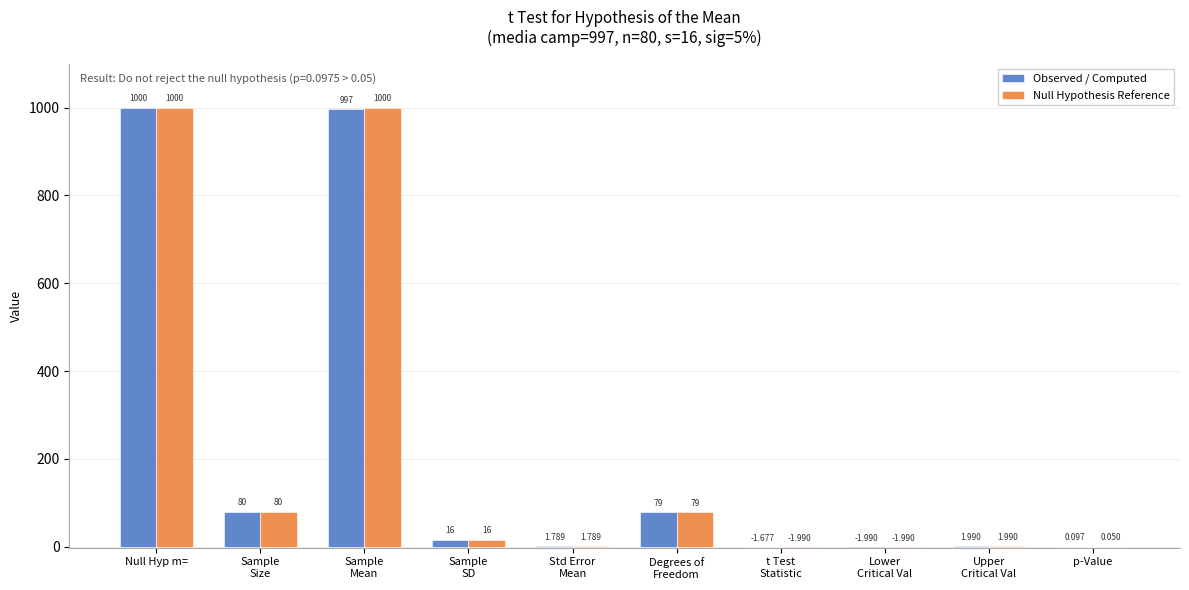

Which series has the largest total across all categories?

Null Hypothesis Reference